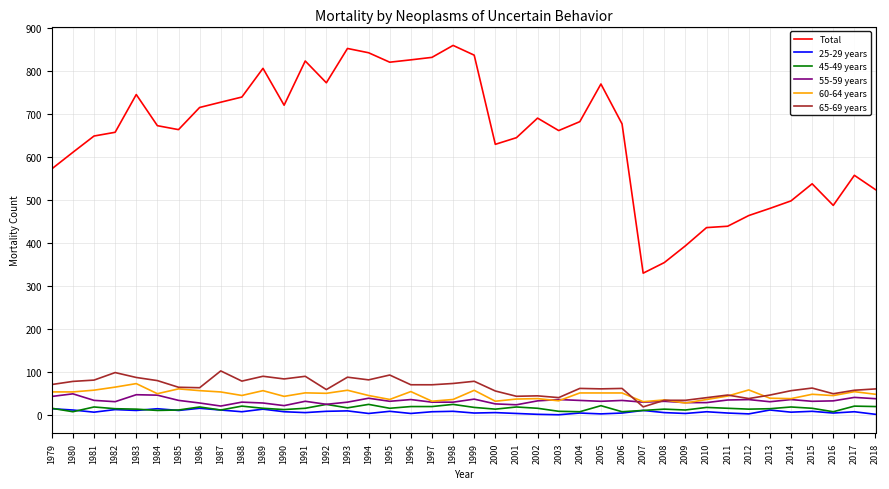

What is the total value across all series at 2015?

701.2